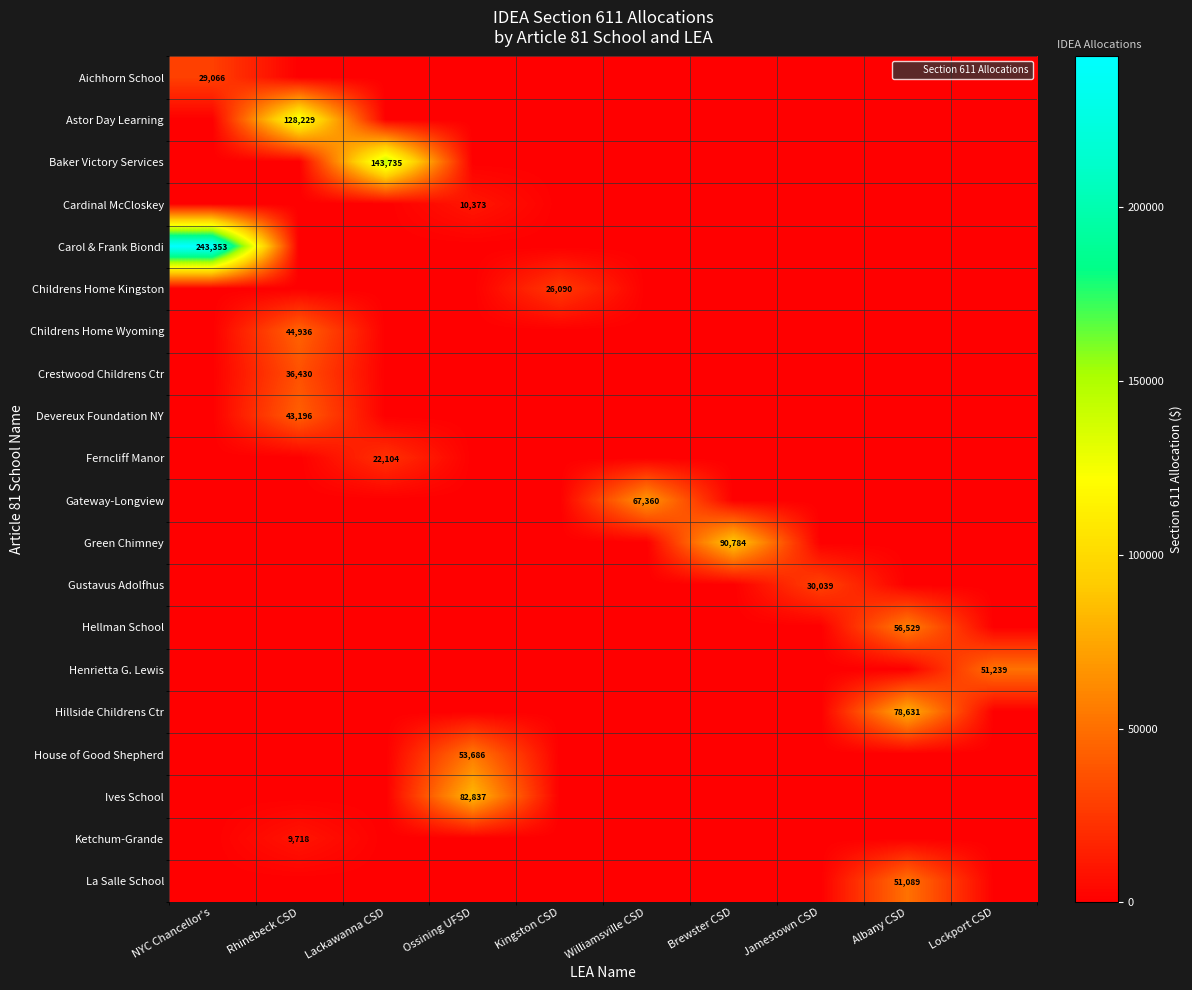

At which category is the sum across all series the highest?

NYC Chancellor's